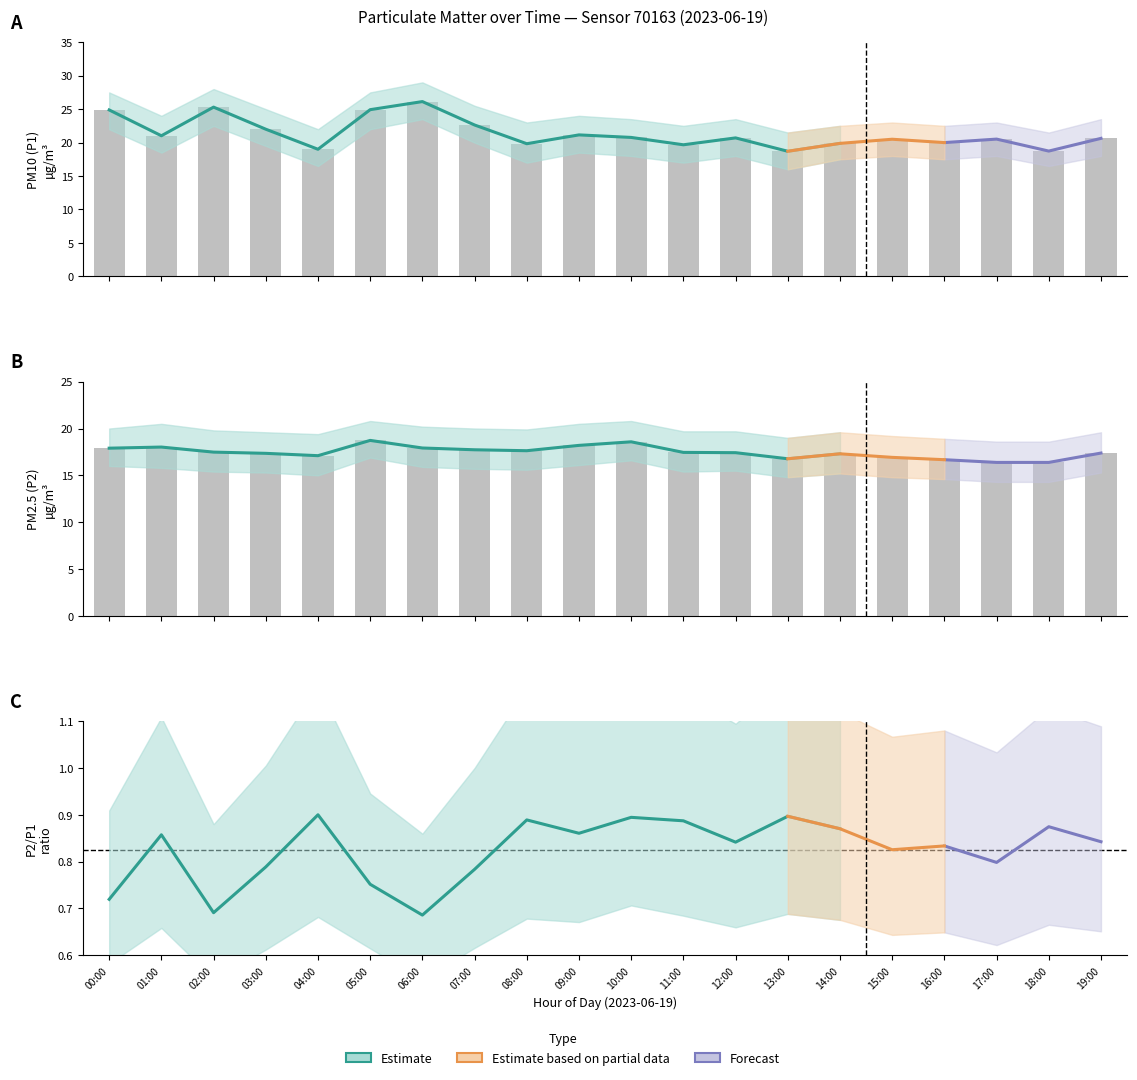

Reading right to left, what are all the values shown in this chart?

P1: 20.6	18.7	20.5	20.0	20.5	19.9	18.7	20.7	19.7	20.8	21.1	19.8	22.6	26.1	24.9	19.0	22.0	25.3	21.0	24.9
P2: 17.4	16.4	16.4	16.7	16.9	17.3	16.8	17.4	17.4	18.6	18.2	17.6	17.7	17.9	18.7	17.1	17.4	17.5	18.0	17.9